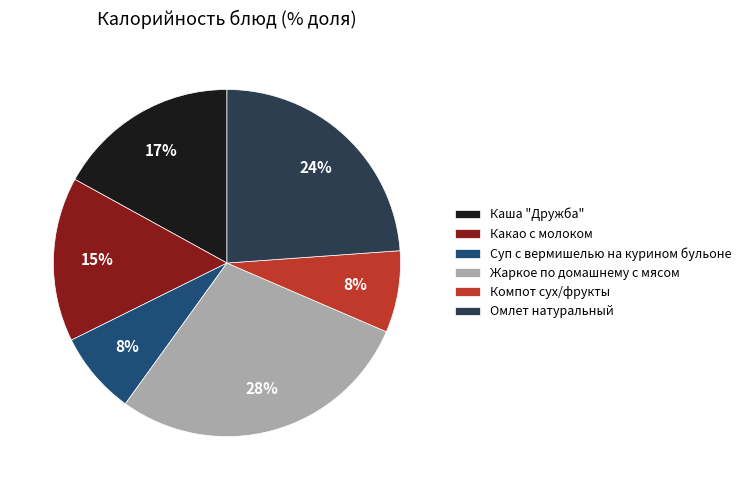

Is the sum of Жаркое по домашнему с мясом and Компот сух/фрукты greater than half?

No